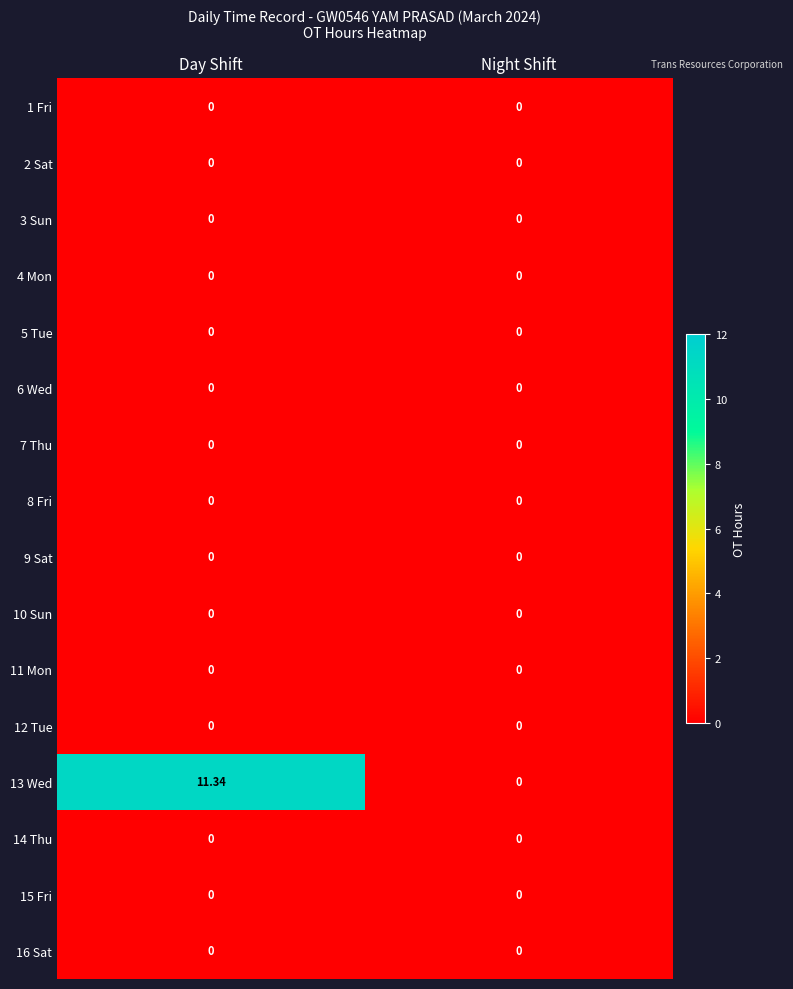

At how many categories does at least one series exceed 11?

1